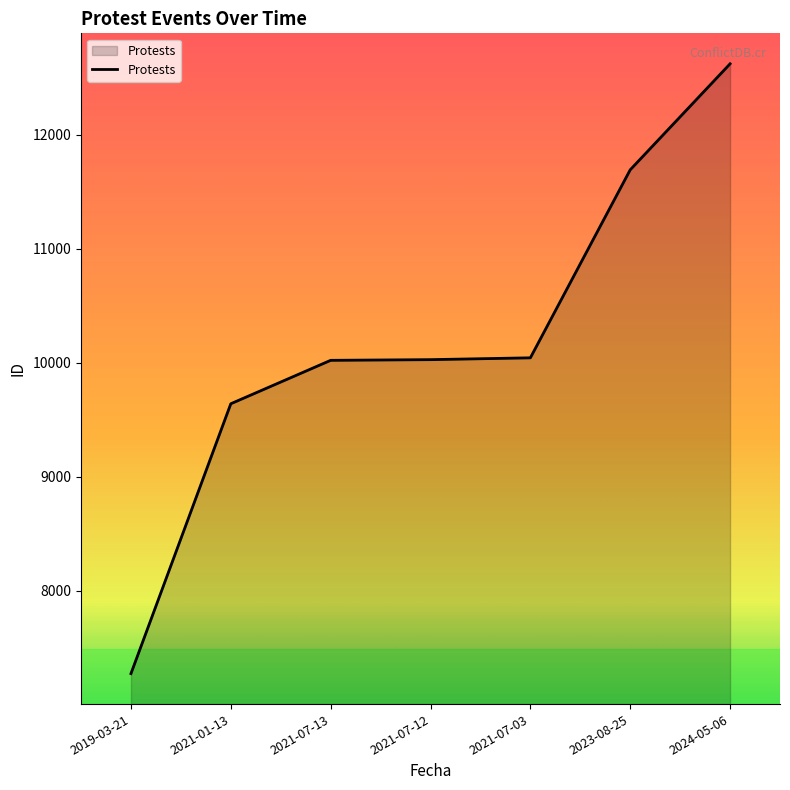

What is the difference between the maximum and minimum values?

5351